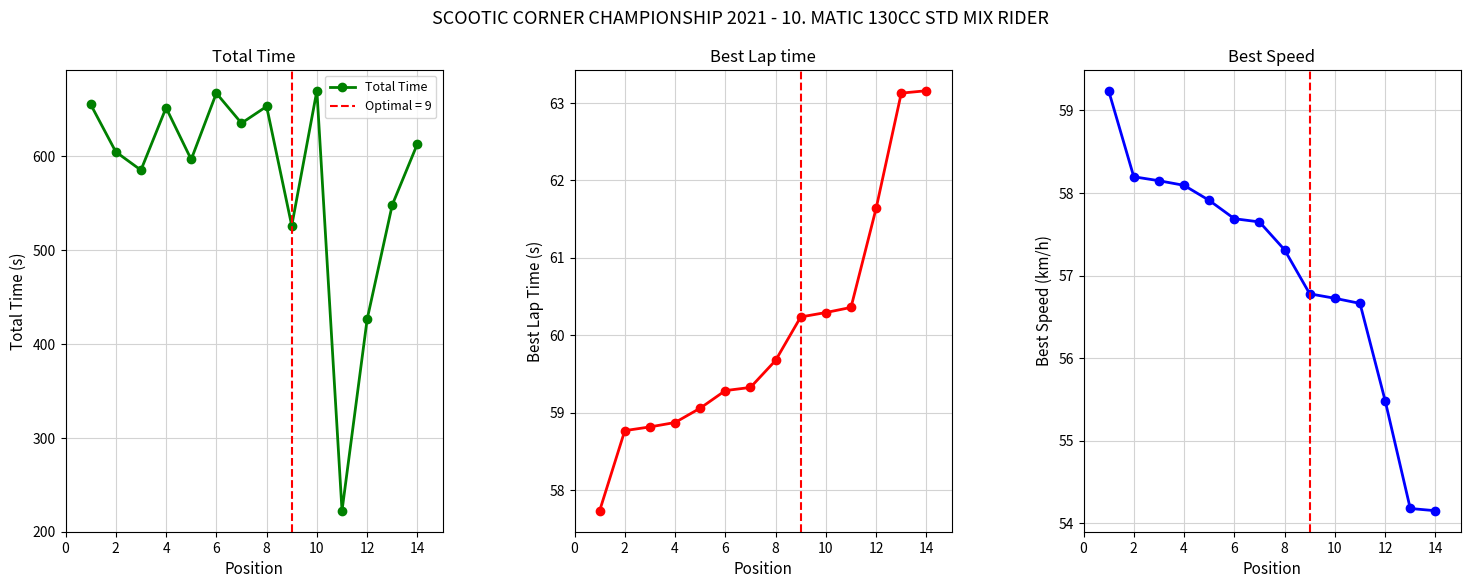

Where is the first local maximum for Total Time?

4